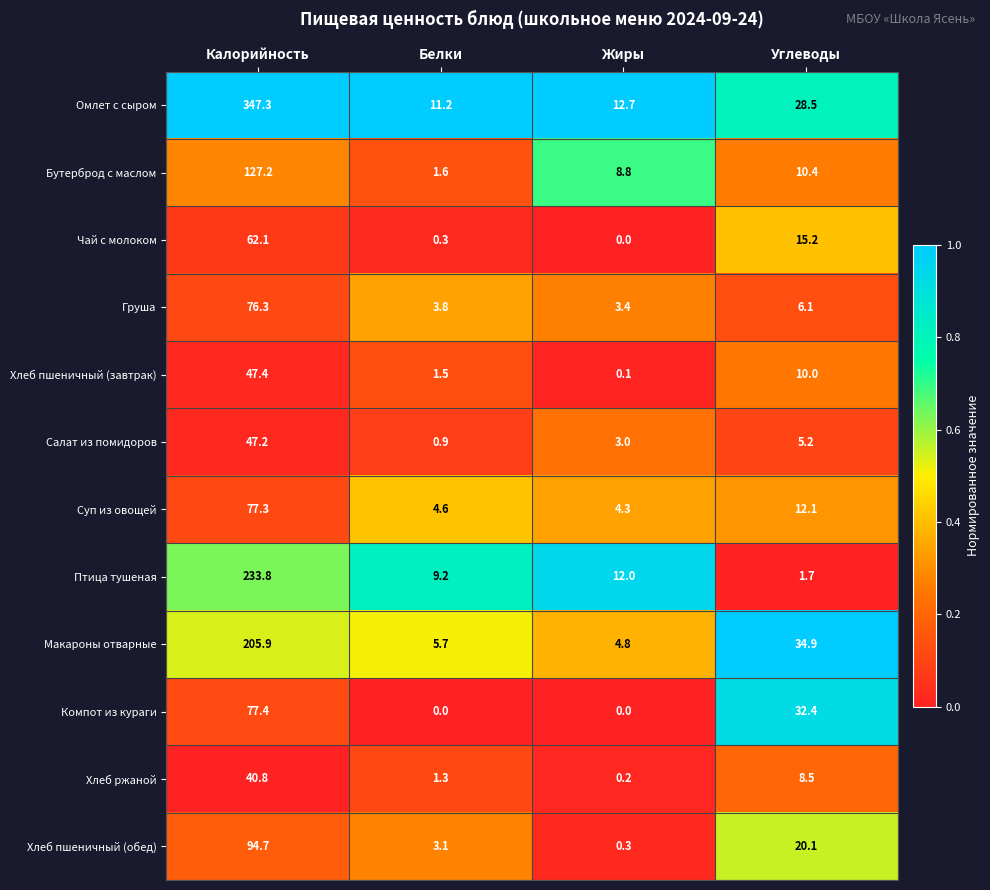

True or false: Салат из помидоров has a value of 1.5 at Углеводы.

False